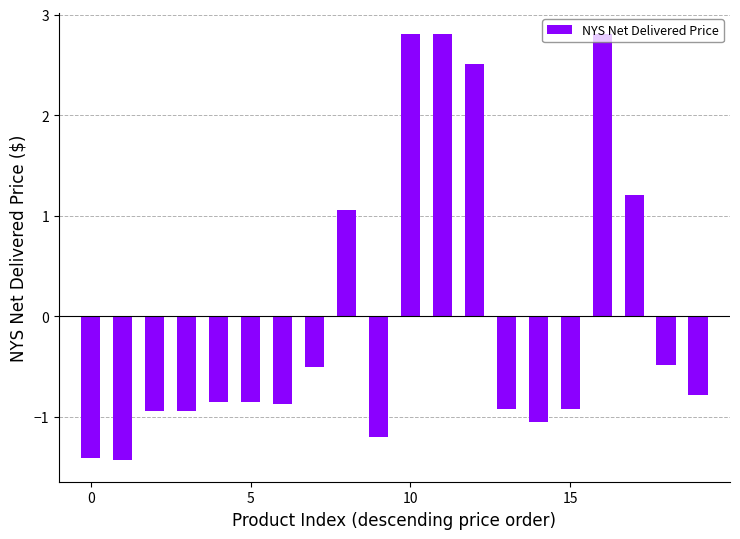

What is the greatest value displayed?

2.8